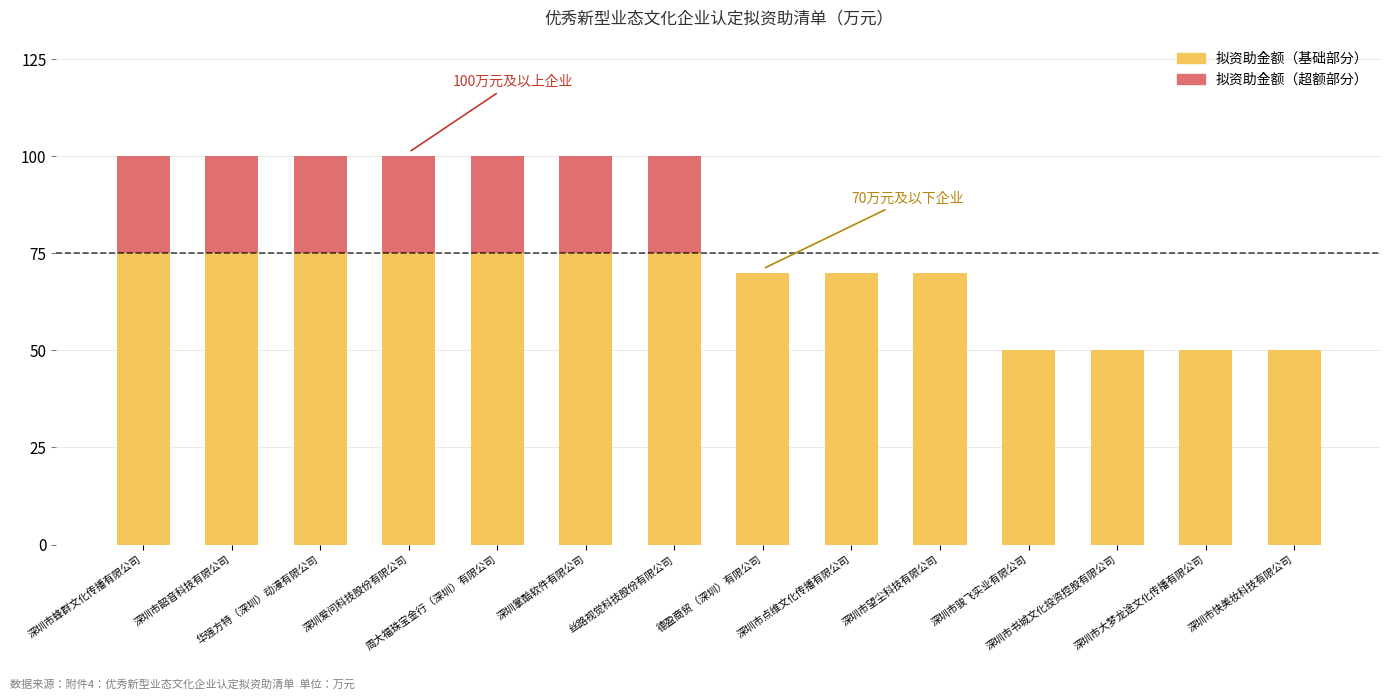

What is the maximum value for 拟资助金额（基础部分）?

75